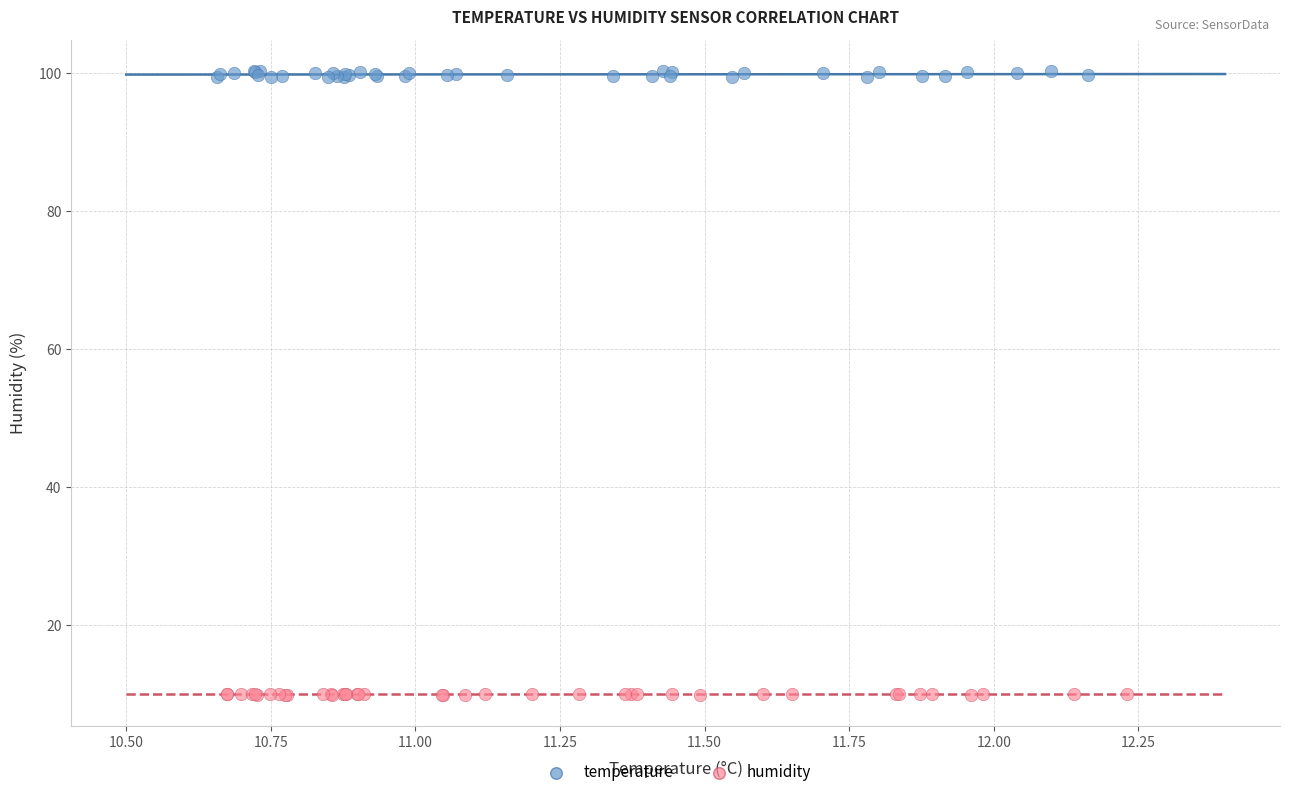

Which series has the largest Y range (max minus min)?

temperature